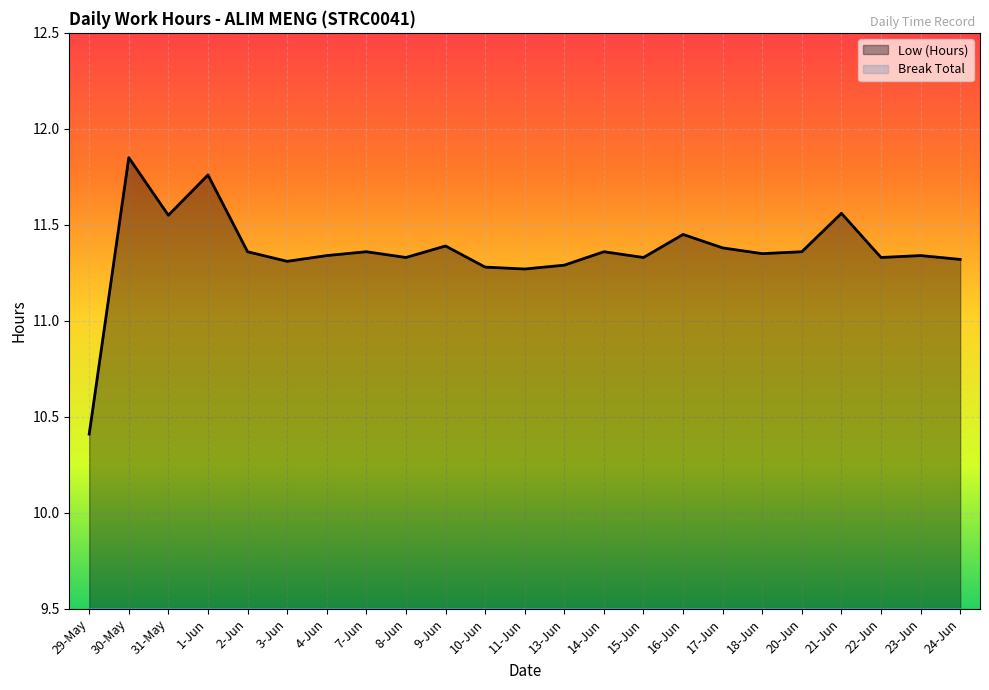

What is the difference between the maximum and minimum values?

1.4